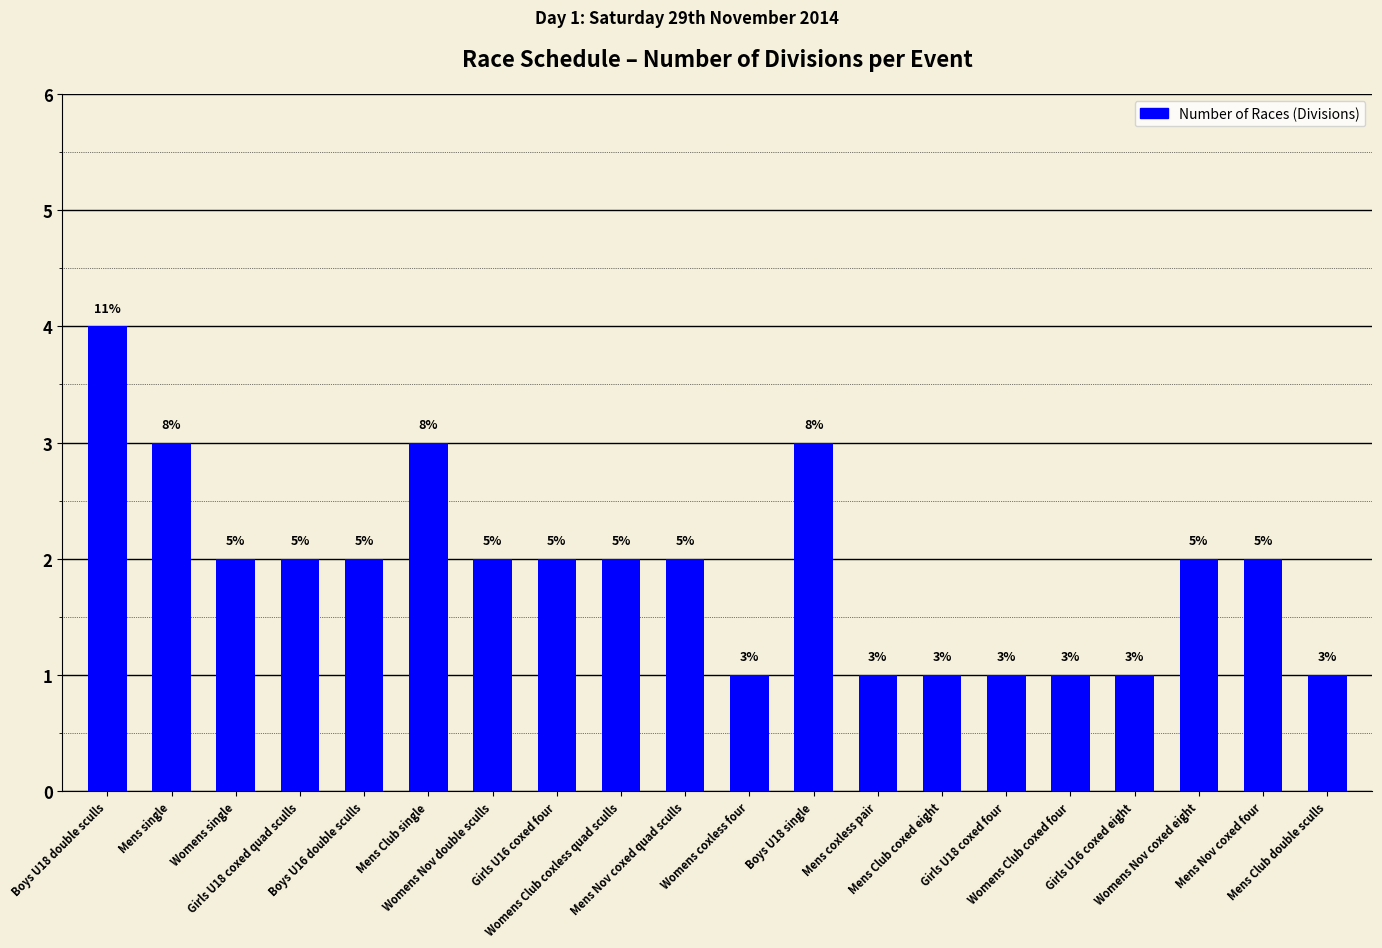

Which has a higher value, Girls U16 coxed four or Womens Nov coxed eight?

Girls U16 coxed four